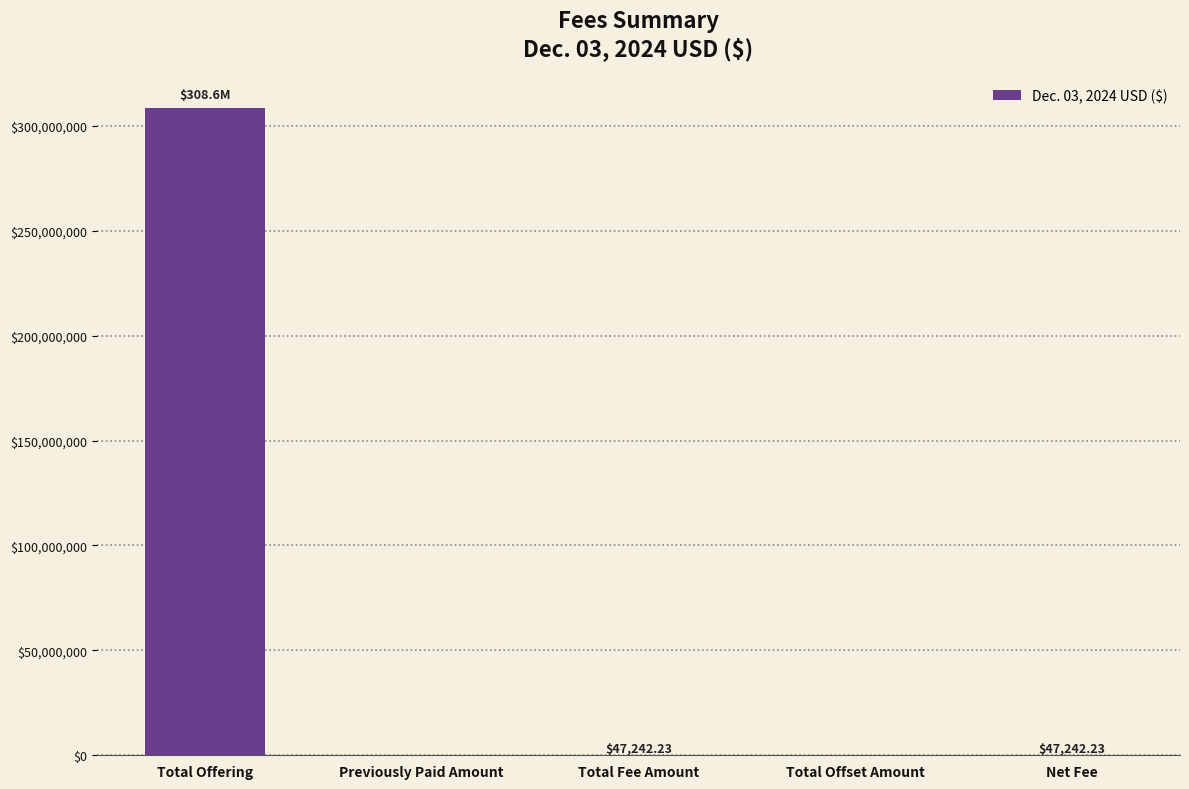

Which label corresponds to the largest value in the chart?

Total Offering